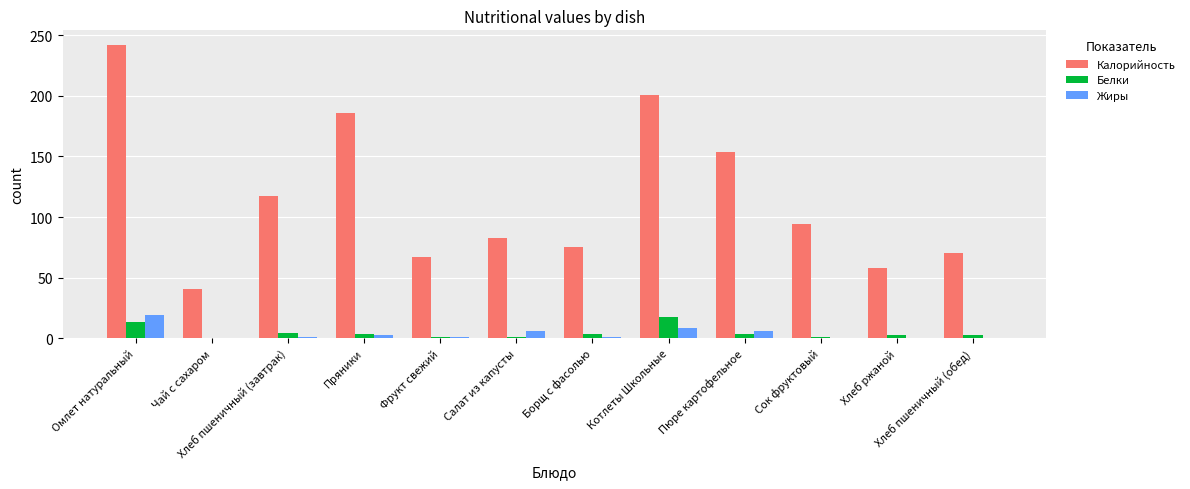

What is the average value of the Белки series?

4.3